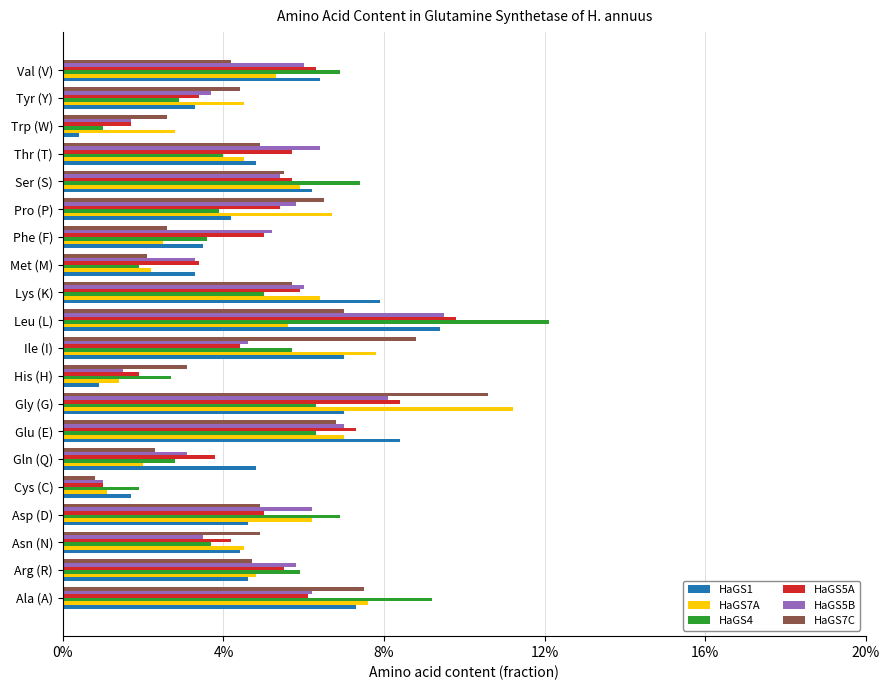

What is the difference between the maximum and minimum values in the HaGS7C series?

0.1